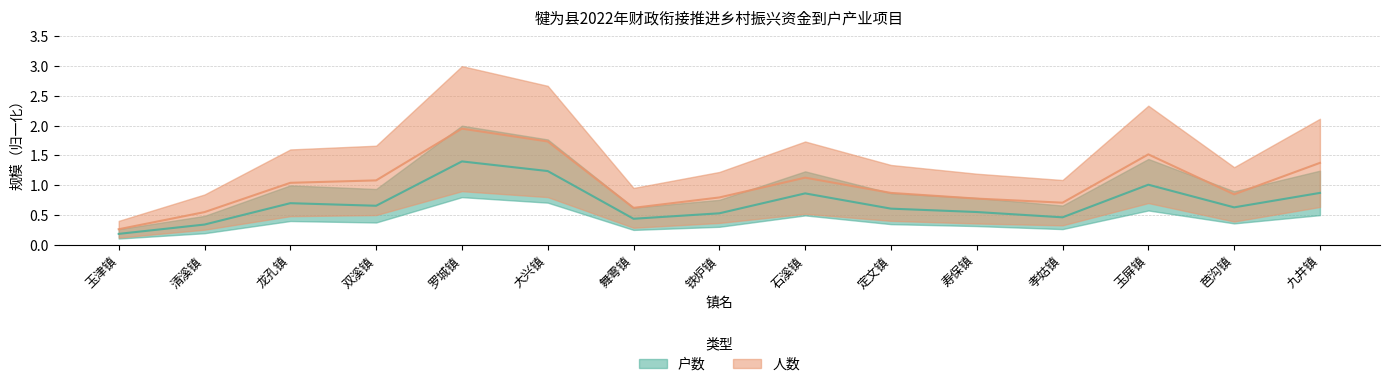

At how many categories does at least one series exceed 1?

7